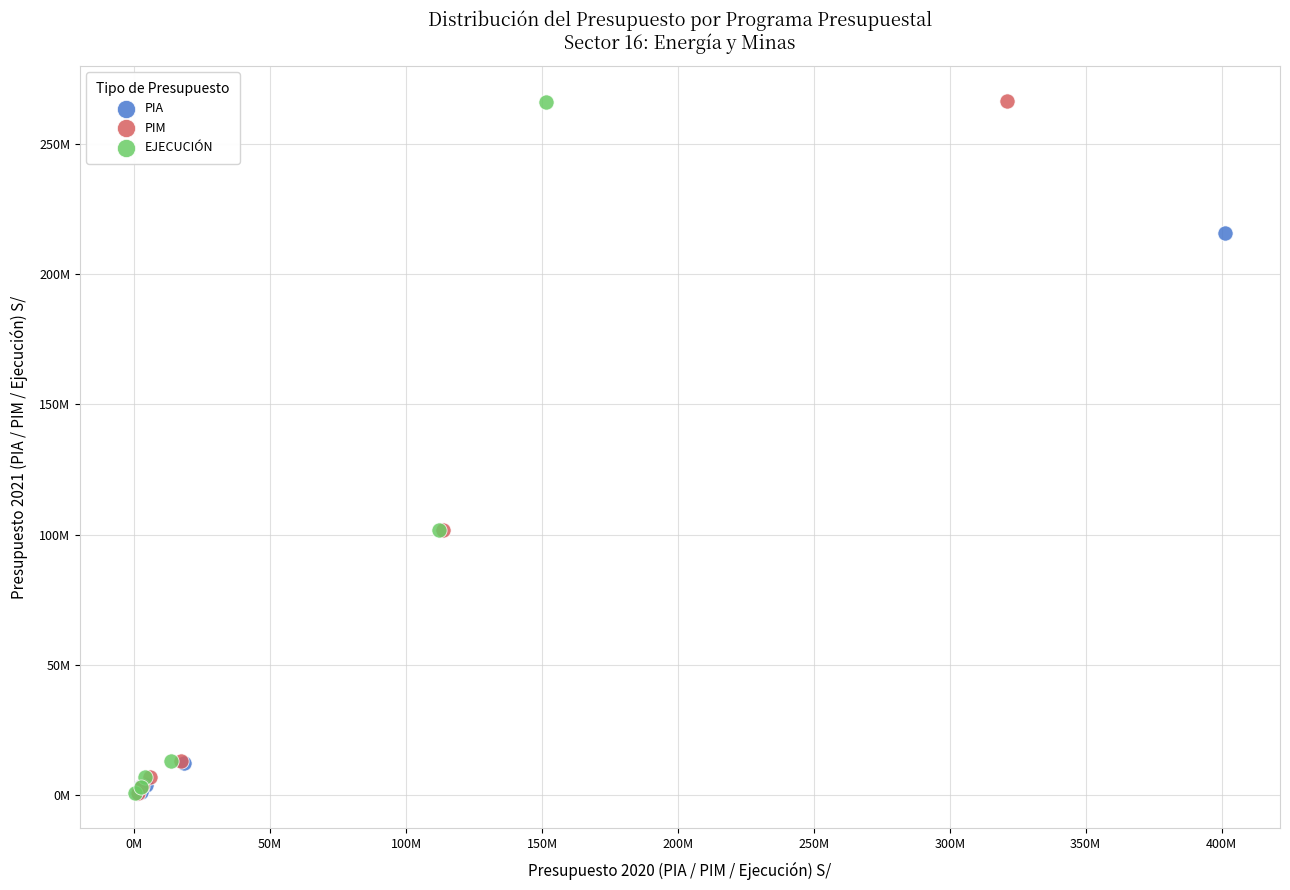

Which series has the largest Y range (max minus min)?

PIM